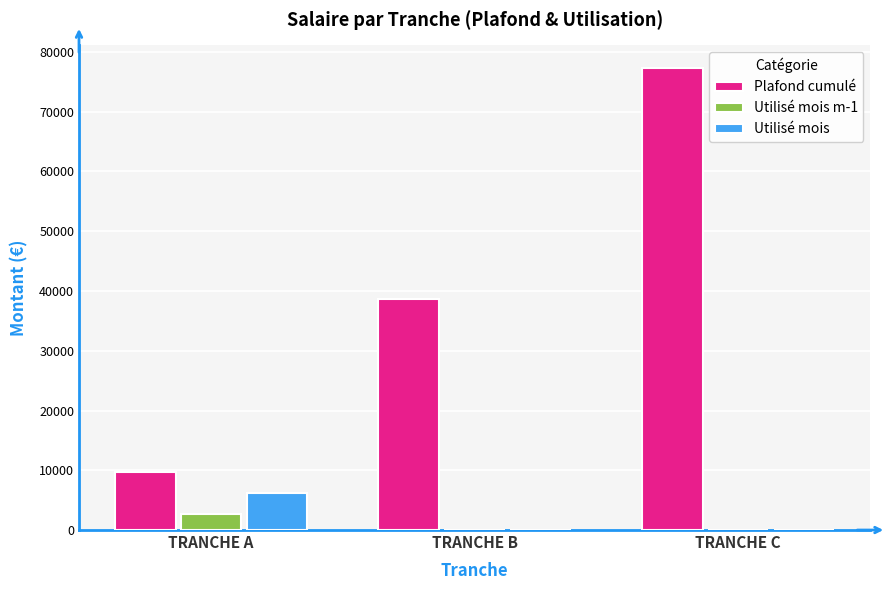

At which category is the sum across all series the highest?

TRANCHE C